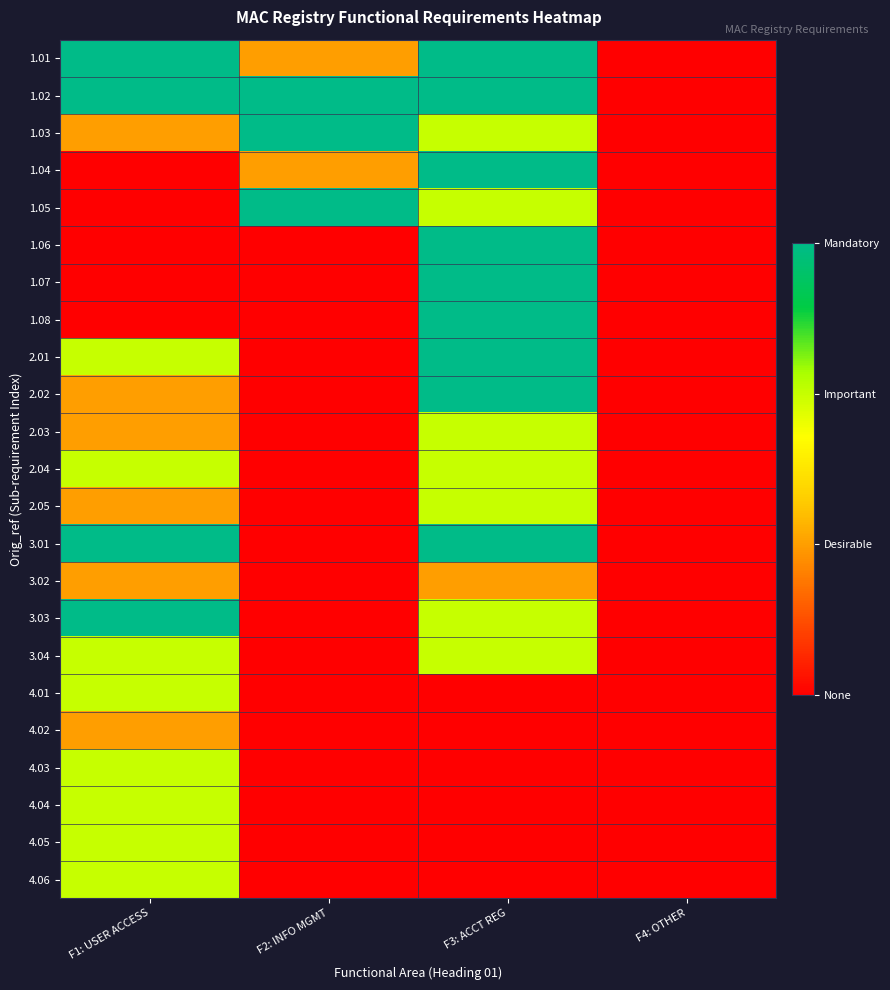

What is the difference between the highest and lowest values at F2: INFO MGMT?

3